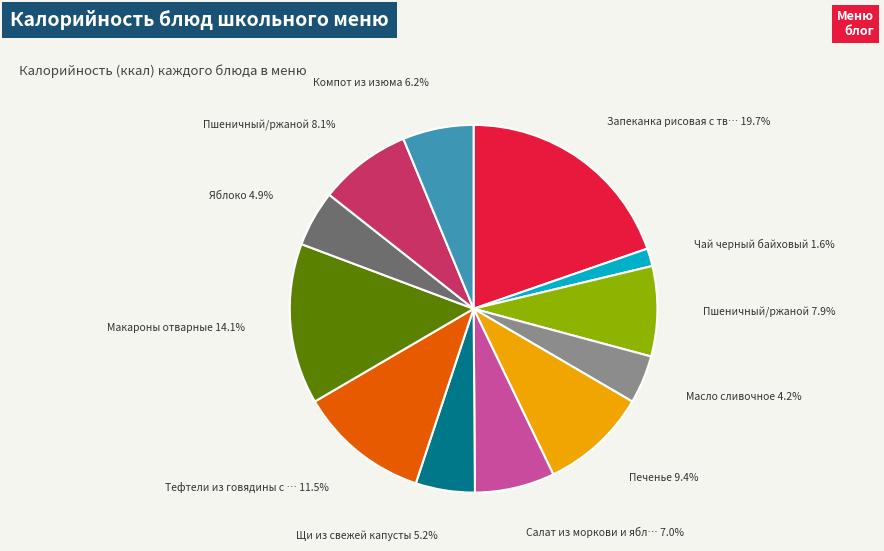

Is there any slice that represents more than half of the pie?

No